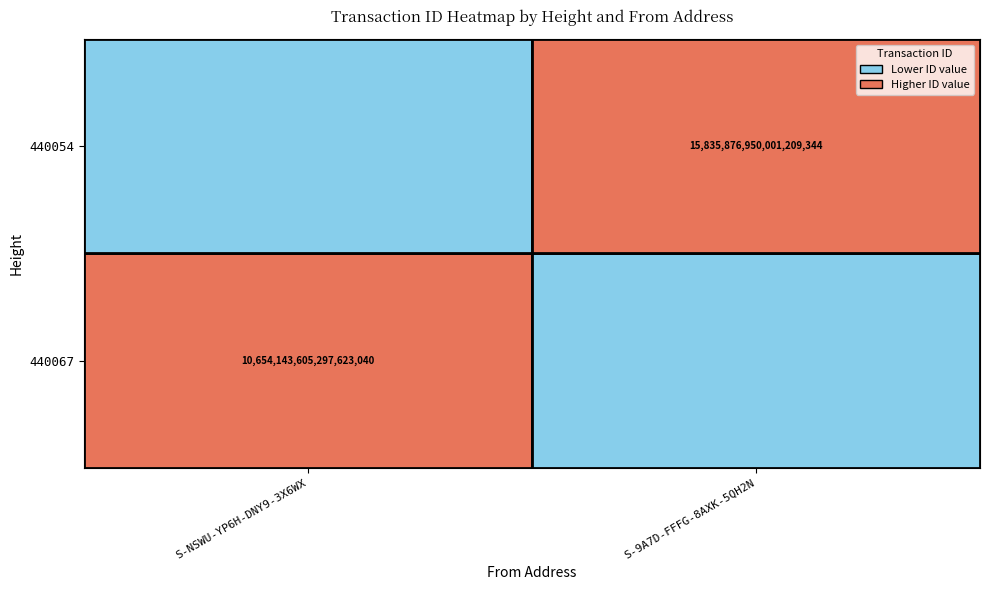

Is the value of 440067 at S-NSWU-YP6H-DNY9-3X6WX greater than the value of 440054 at S-9A7D-FFFG-8AXK-5QH2N?

No